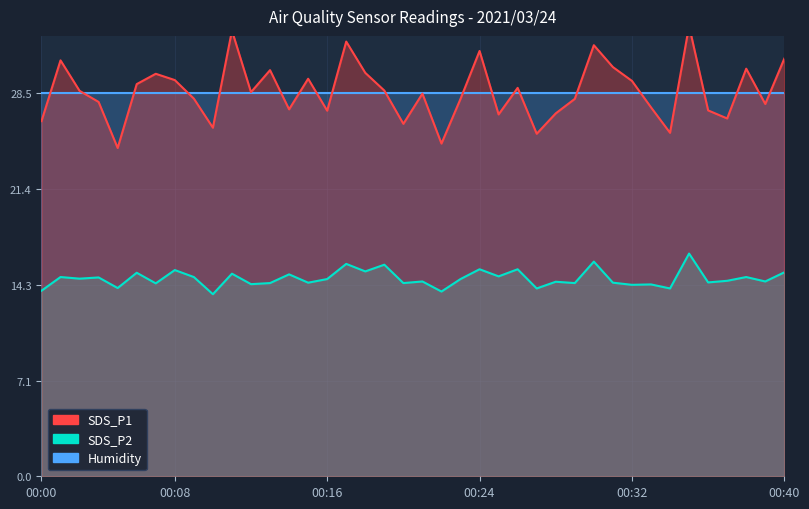

Is the value of SDS_P1 at 00:36 greater than the value of SDS_P2 at 00:13?

Yes